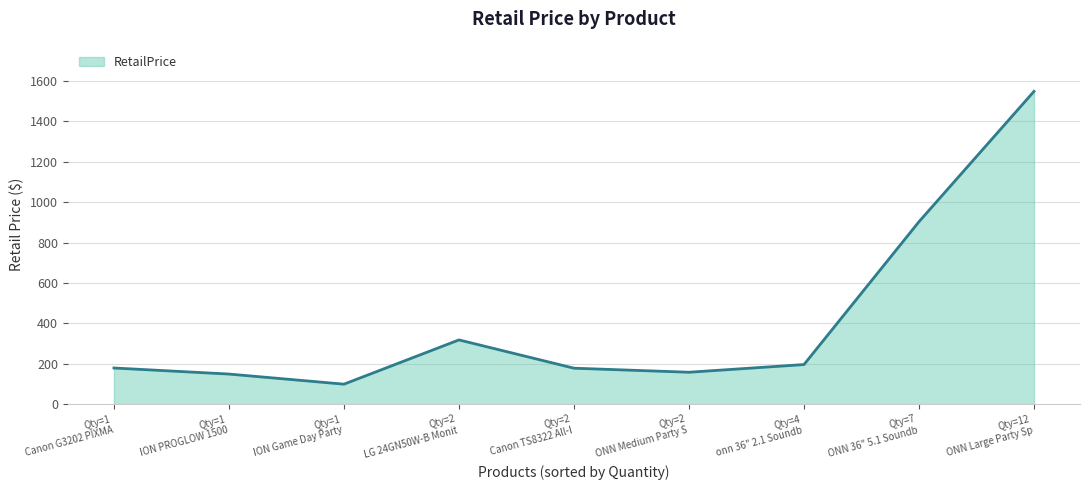

How many categories are shown in the chart?

9